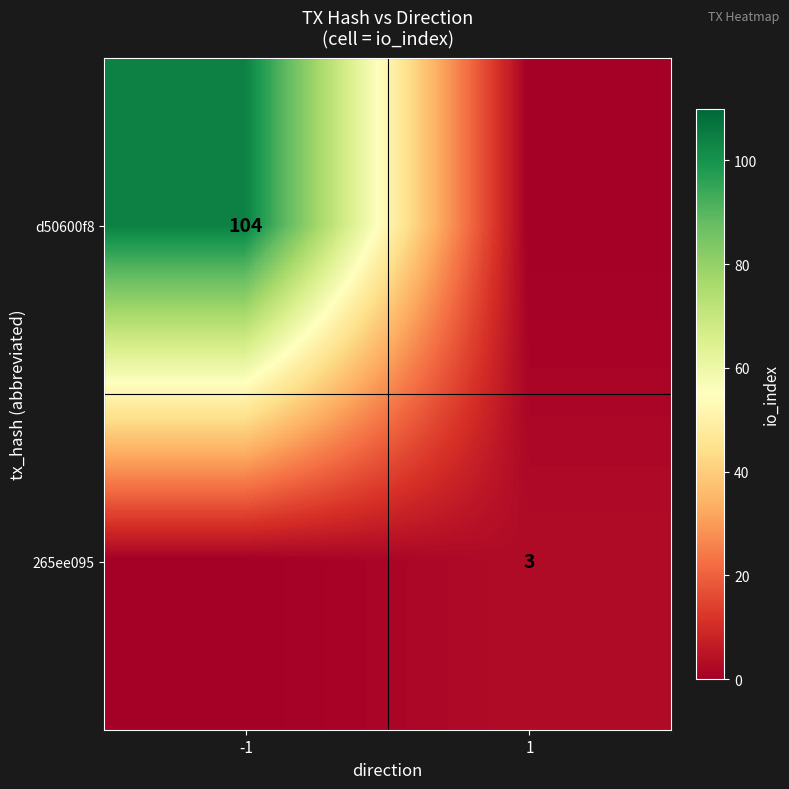

What is the sum of all 265ee095 values?

3